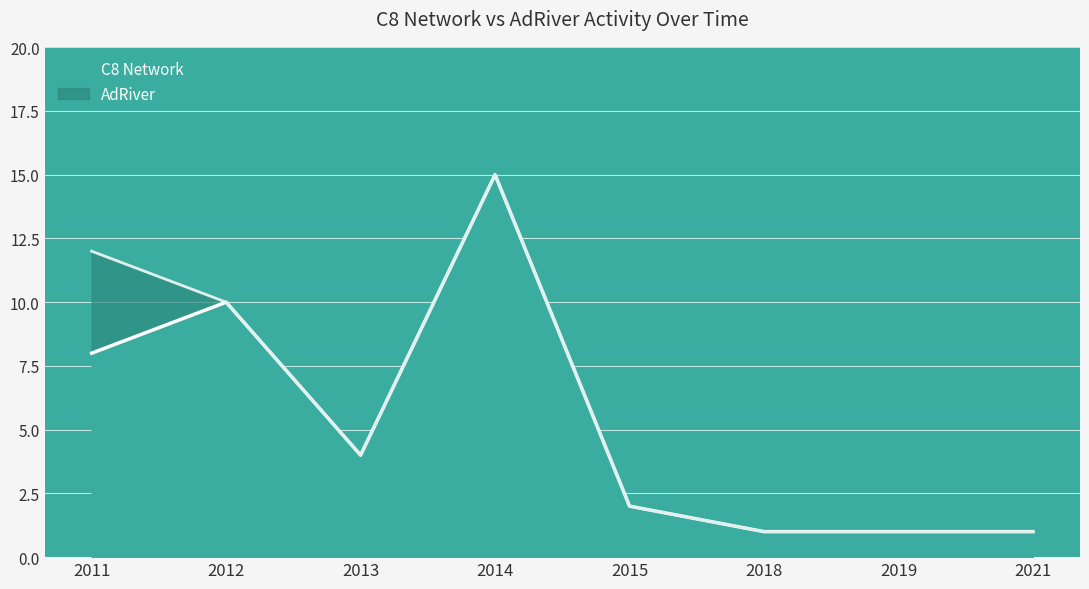

What is the sum of the values at 2012 and 2019?

11